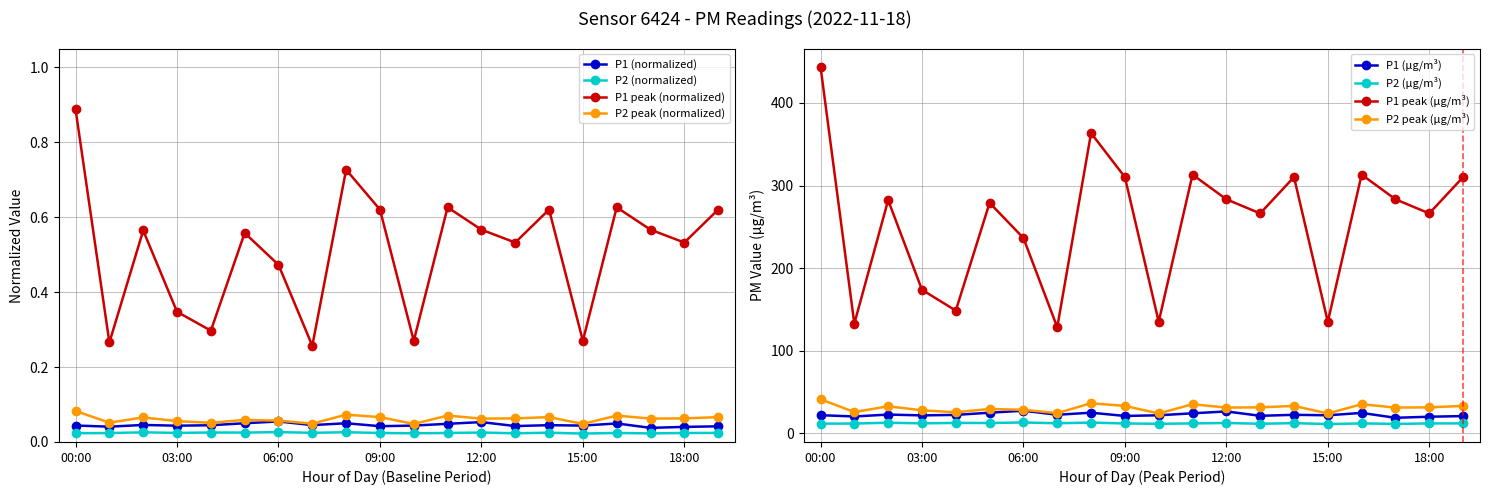

True or false: P1 has more than 0 interior local peaks.

True